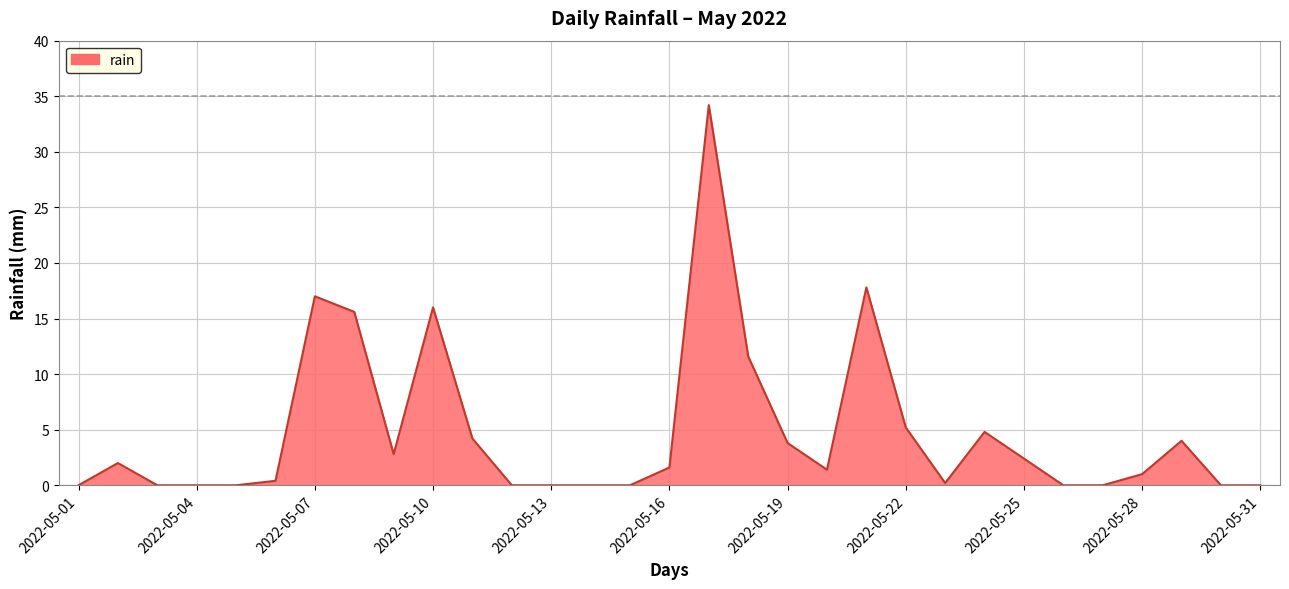

What is the greatest value displayed?

34.2